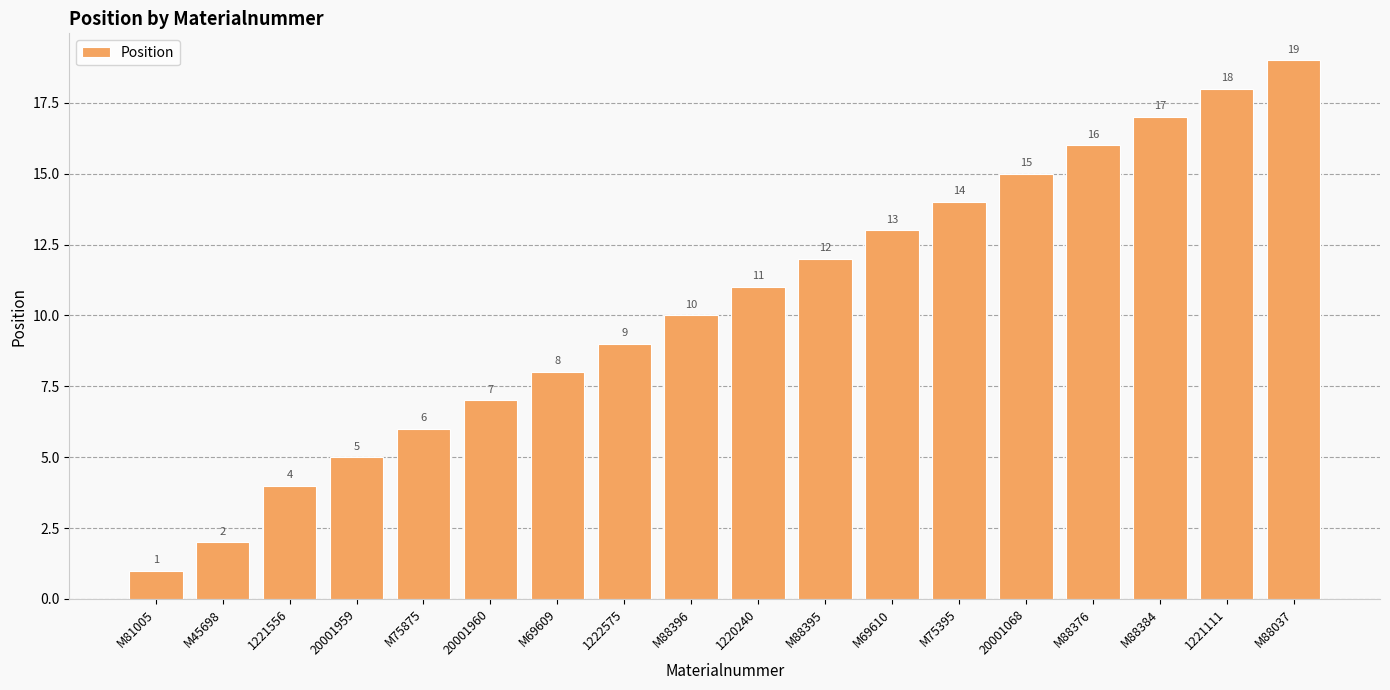

How many data points does each series have?

18